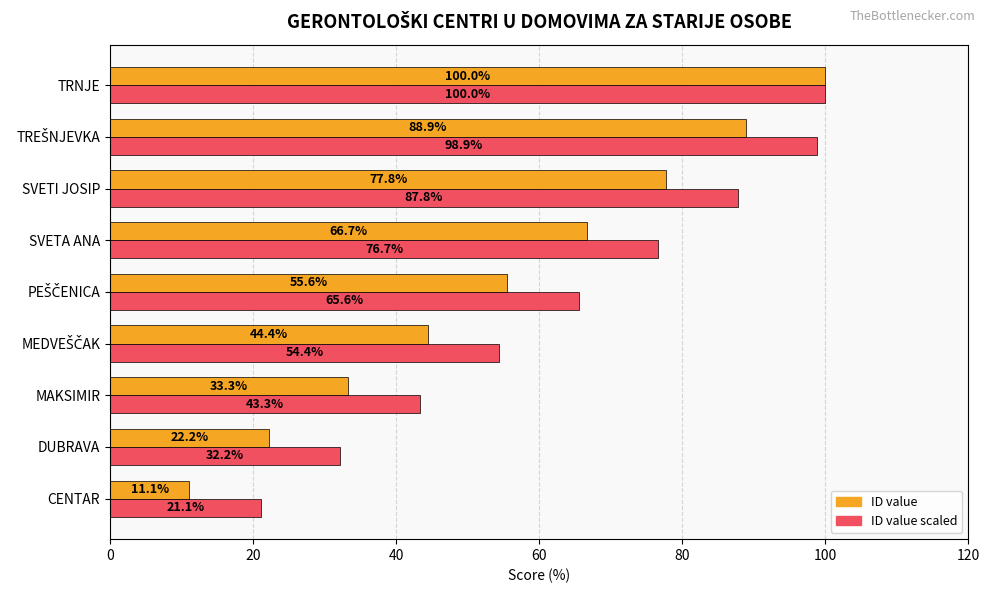

Rank the series by their average value, from highest to lowest.

ID value scaled, ID value